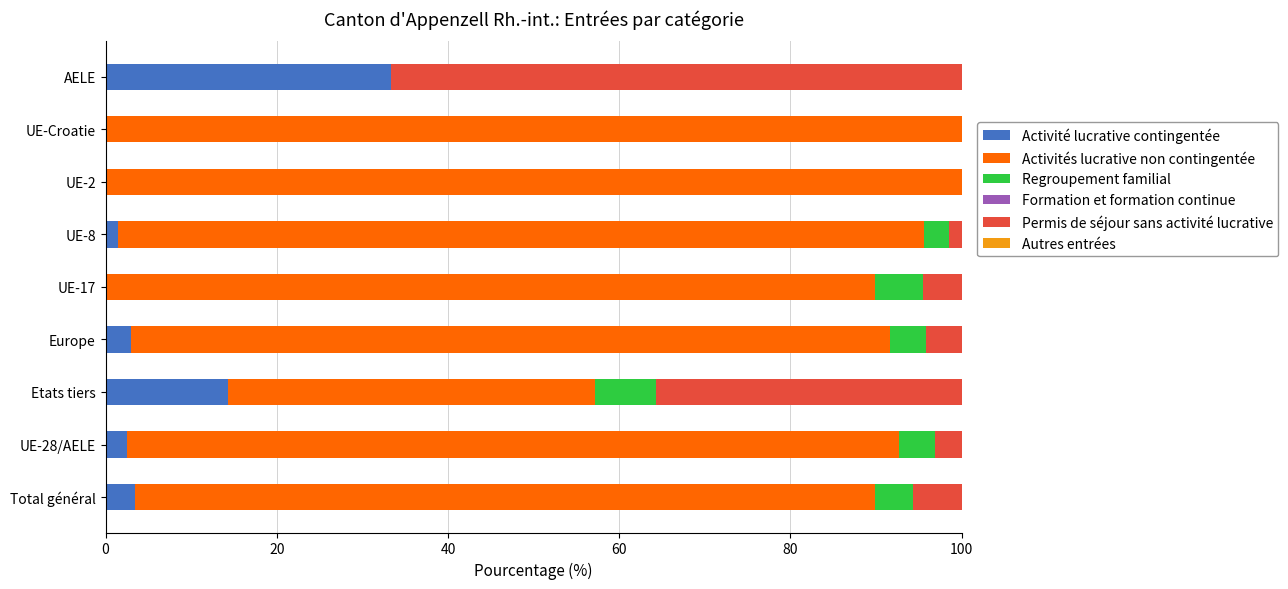

How many distinct data groups are displayed?

4